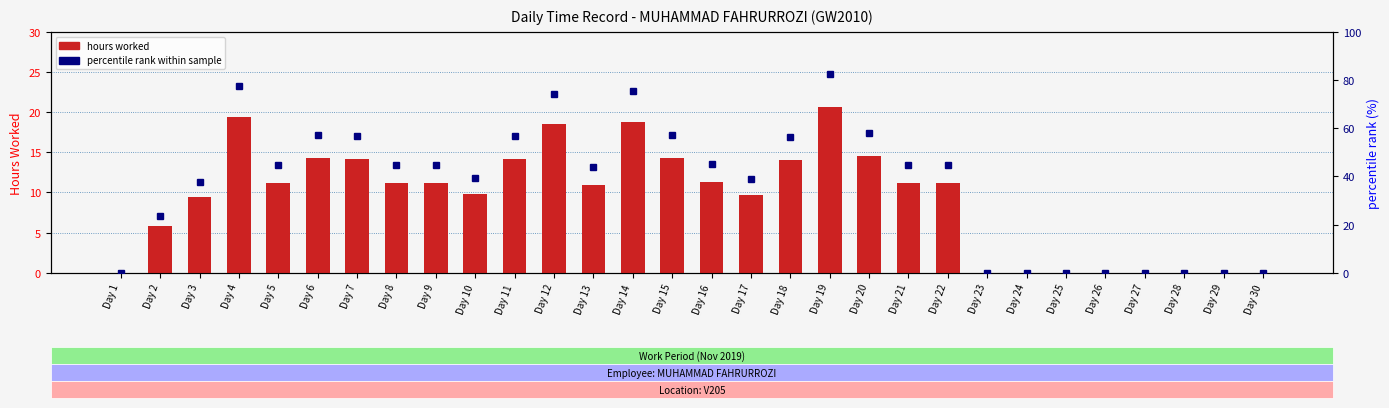

Rank the series at Day 25 from lowest to highest value.

hours worked, percentile rank within sample